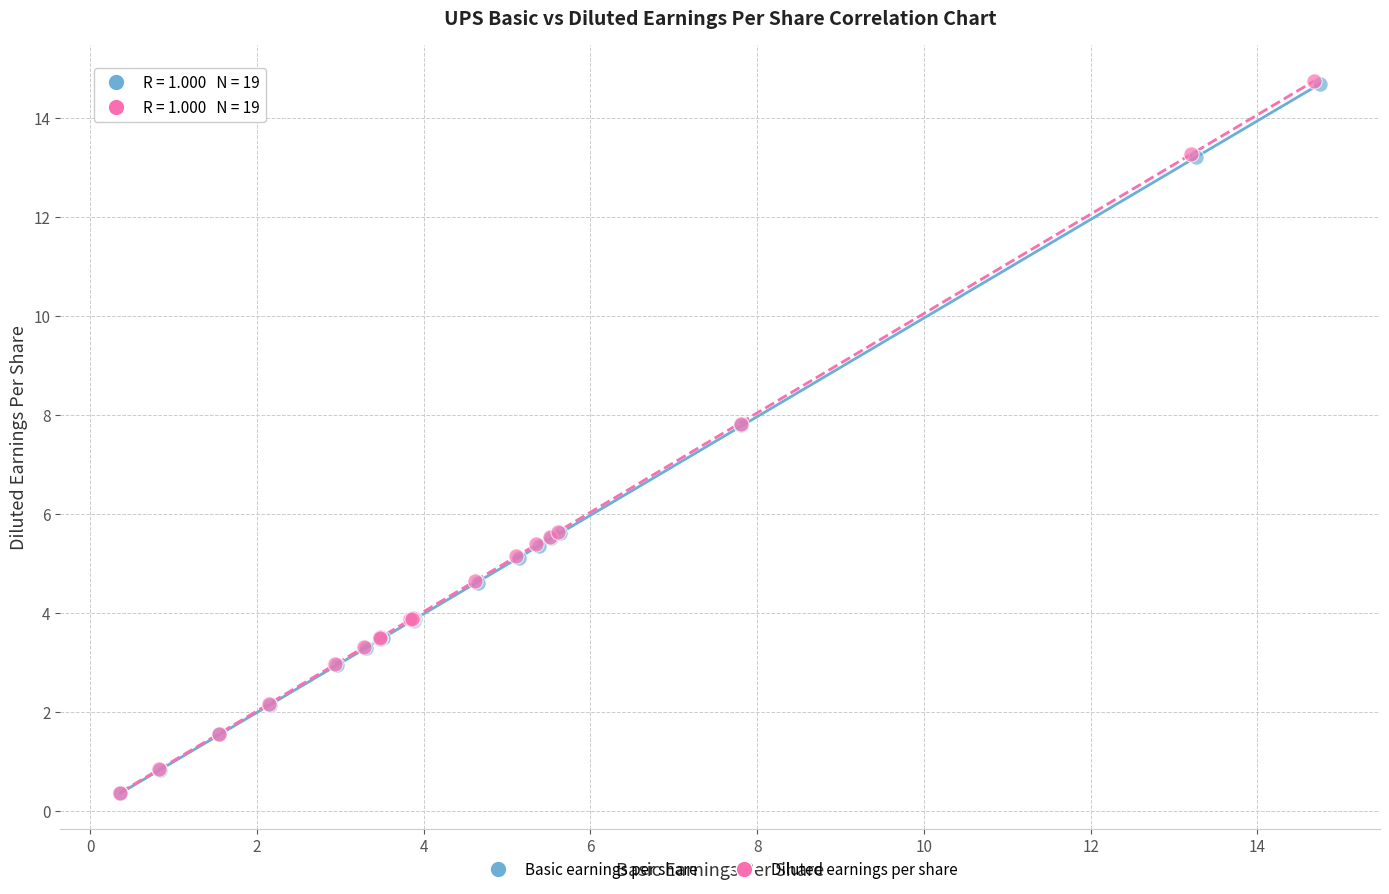

Which series has the widest spread of Y values?

Diluted earnings per share